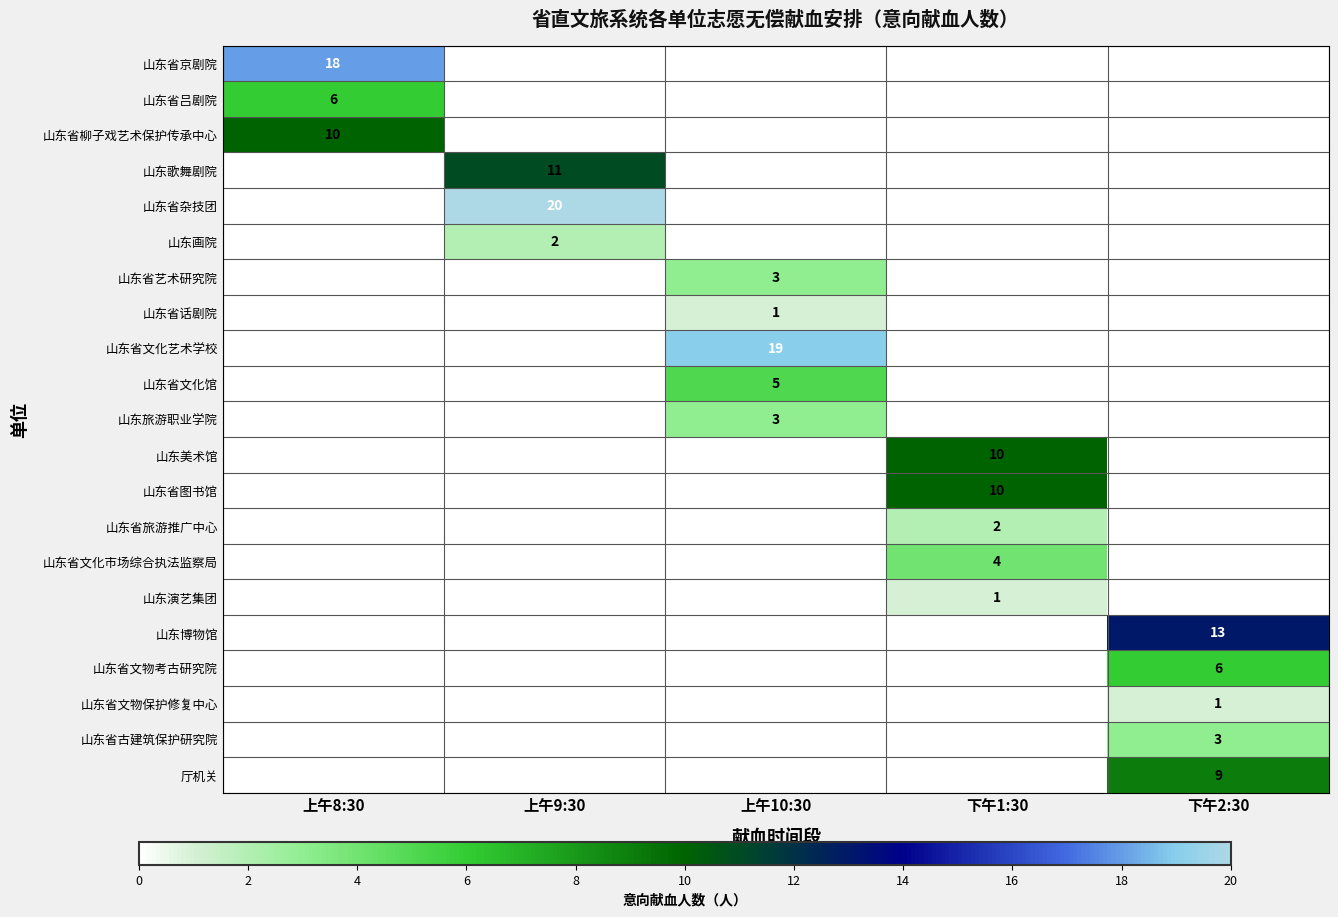

True or false: 山东省吕剧院 has a value of 10 at 上午8:30.

False